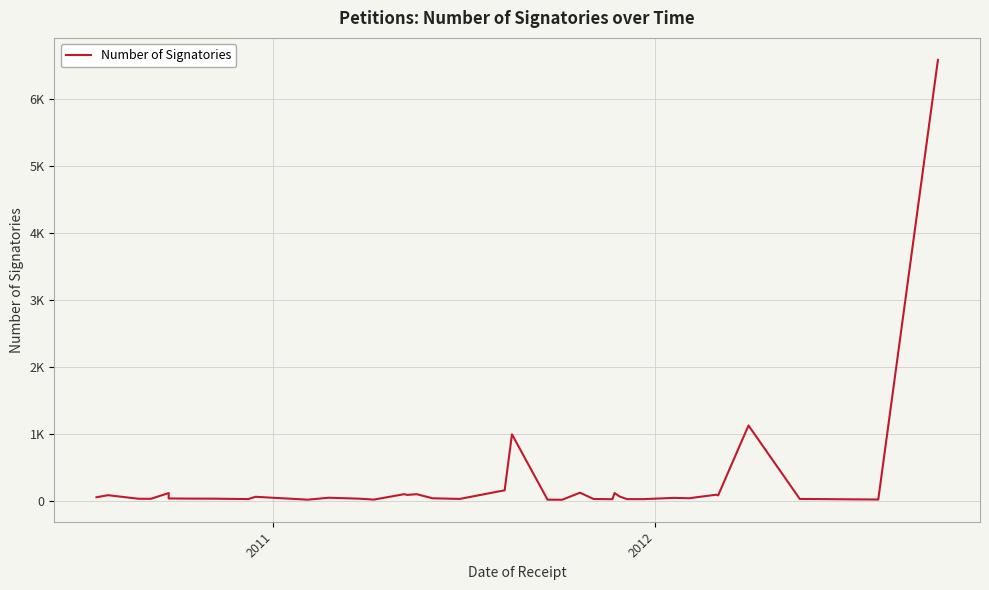

Reading left to right, extract all data points from this chart.

57	88	35	34	120	39	37	36	30	64	21	50	36	22	103	92	103	42	32	161	997	21	20	125	31	28	120	67	29	29	48	42	95	85	1129	32	23	6590